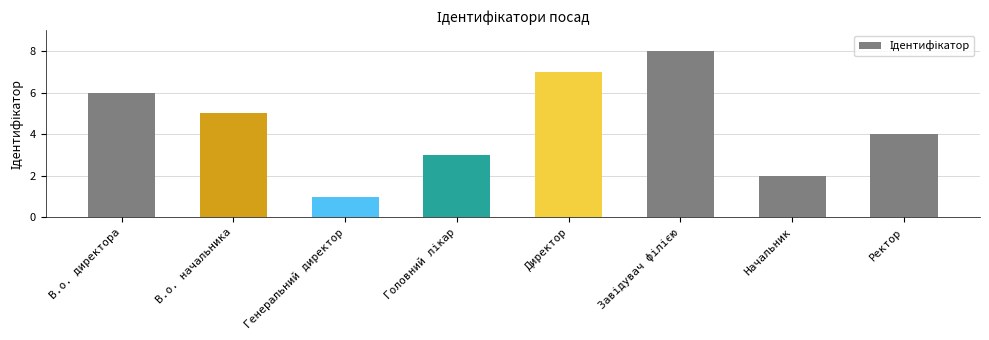

Reading left to right, extract all data points from this chart.

6	5	1	3	7	8	2	4